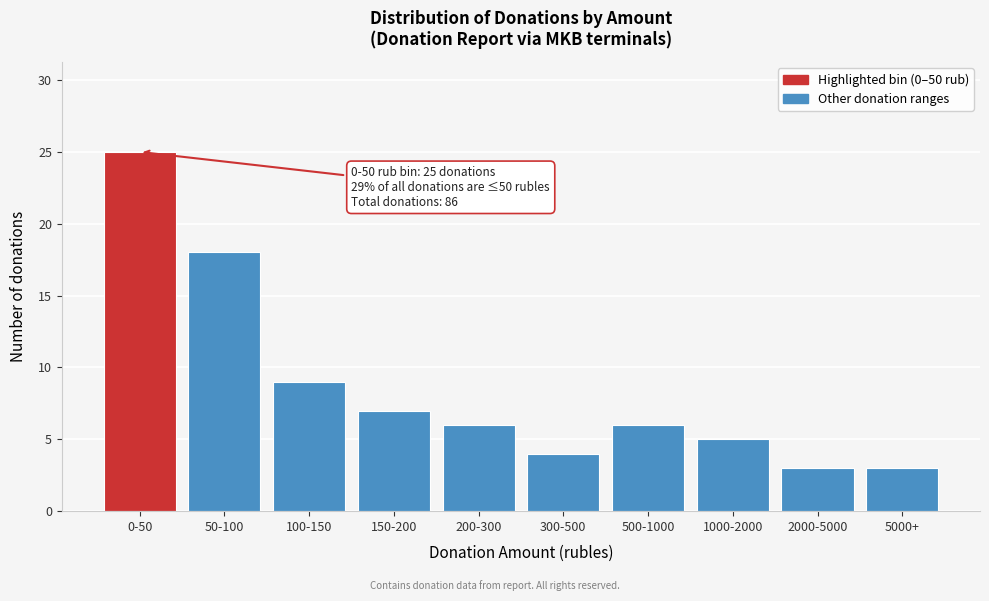

Reading right to left, what are all the values shown in this chart?

5000+=3	2000-5000=3	1000-2000=5	500-1000=6	300-500=4	200-300=6	150-200=7	100-150=9	50-100=18	0-50=25